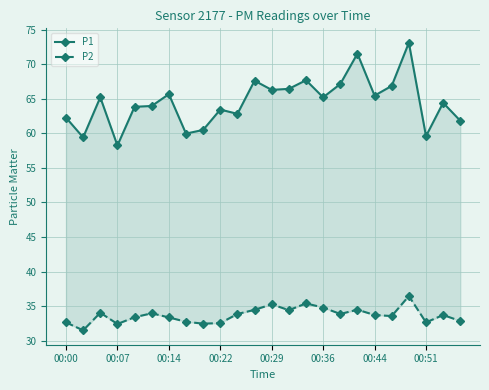

What is the difference between the P2 values at 00:14 and 16?

0.2